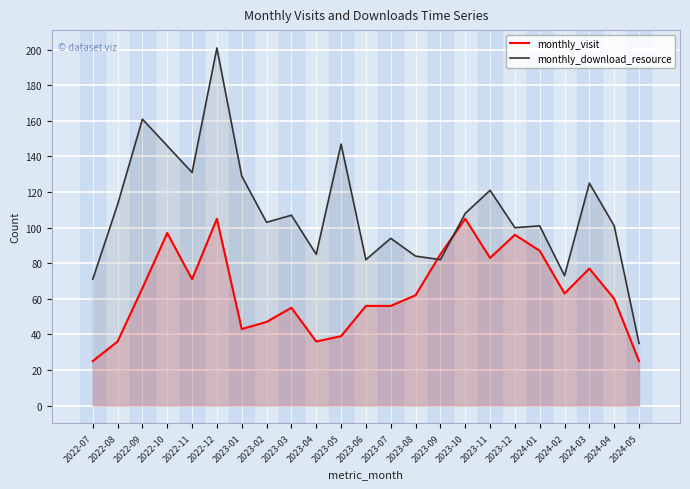

Does the chart display data point markers on the line(s)?

No